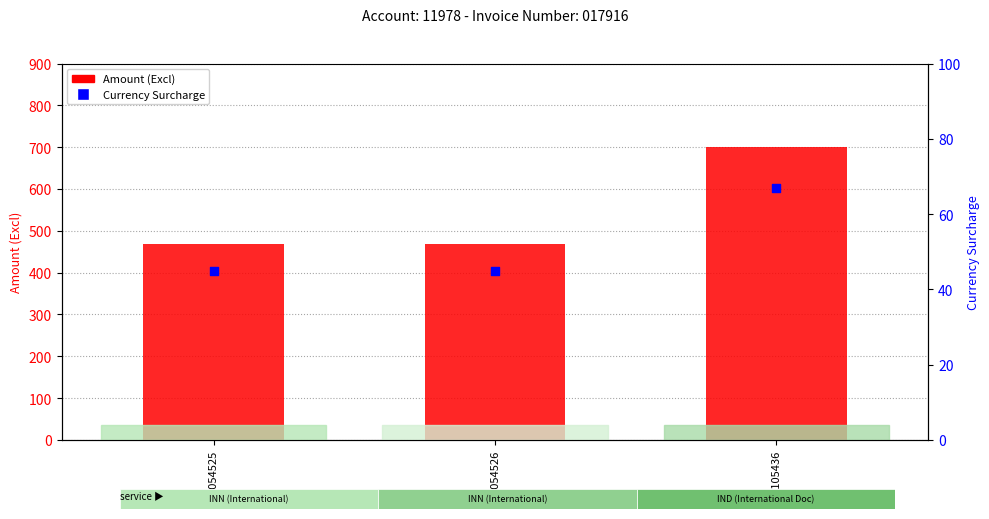

Which series contains the highest Y value?

Amount (Excl)